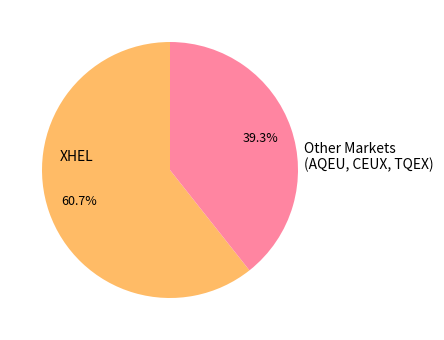

How many slices are in this pie chart?

2